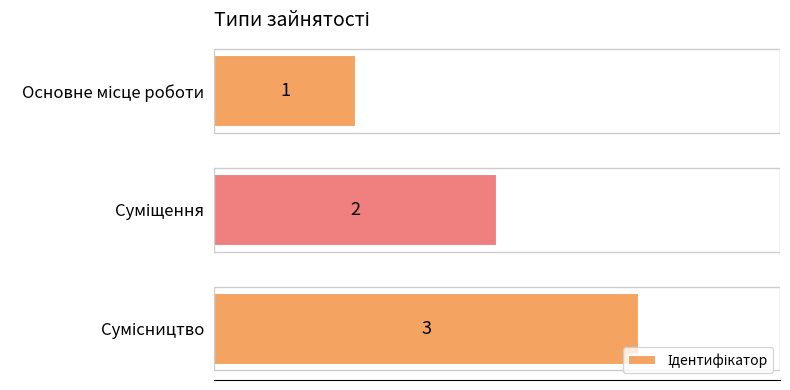

What is the value of the 2nd bar from the top?

2